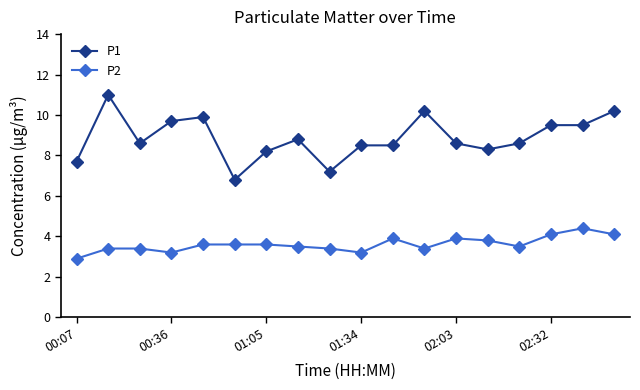

List the series in order of their peak value, lowest first.

P2, P1